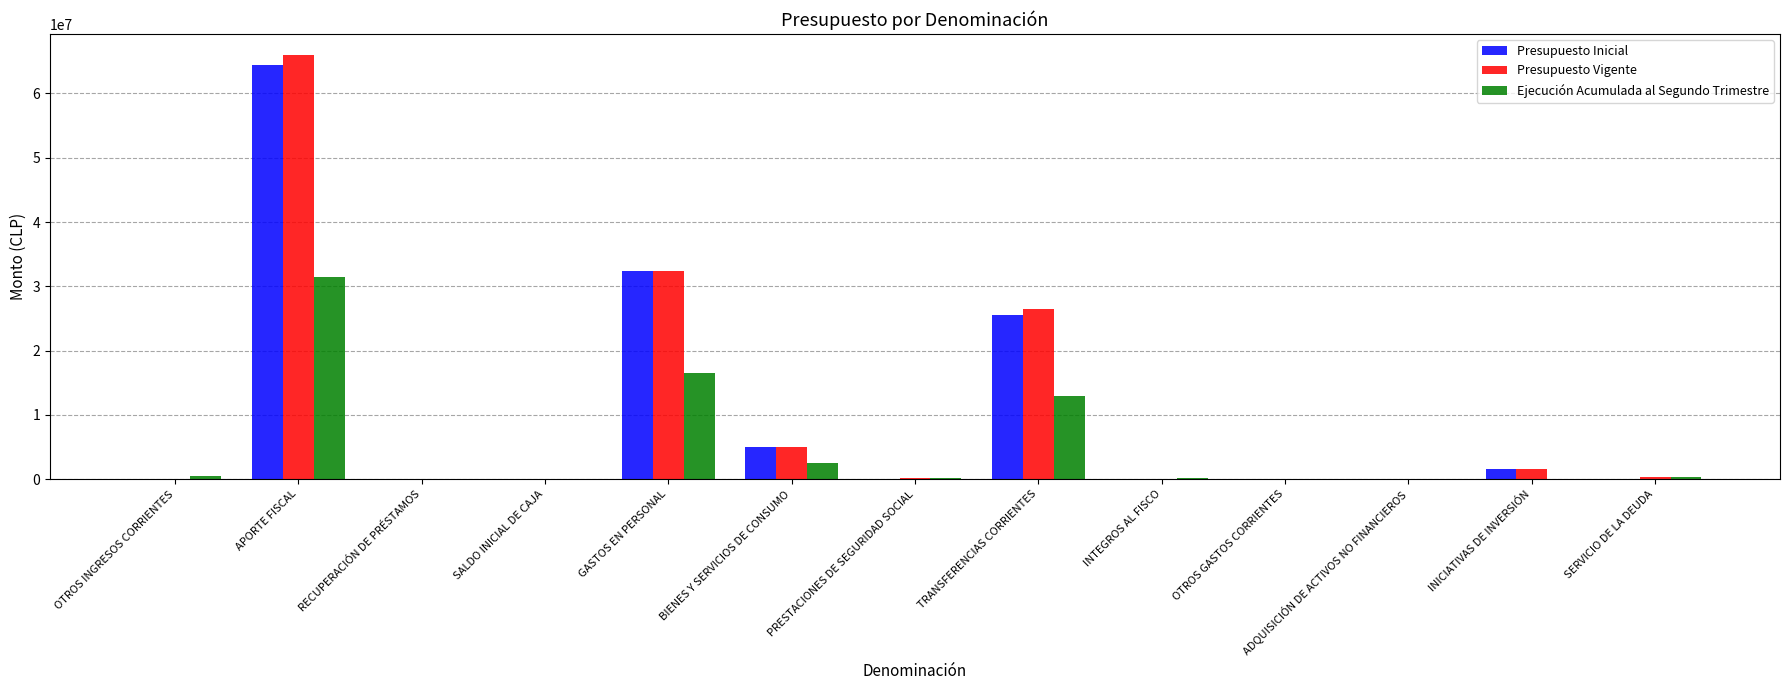

What is the maximum value shown in the chart?

65950907